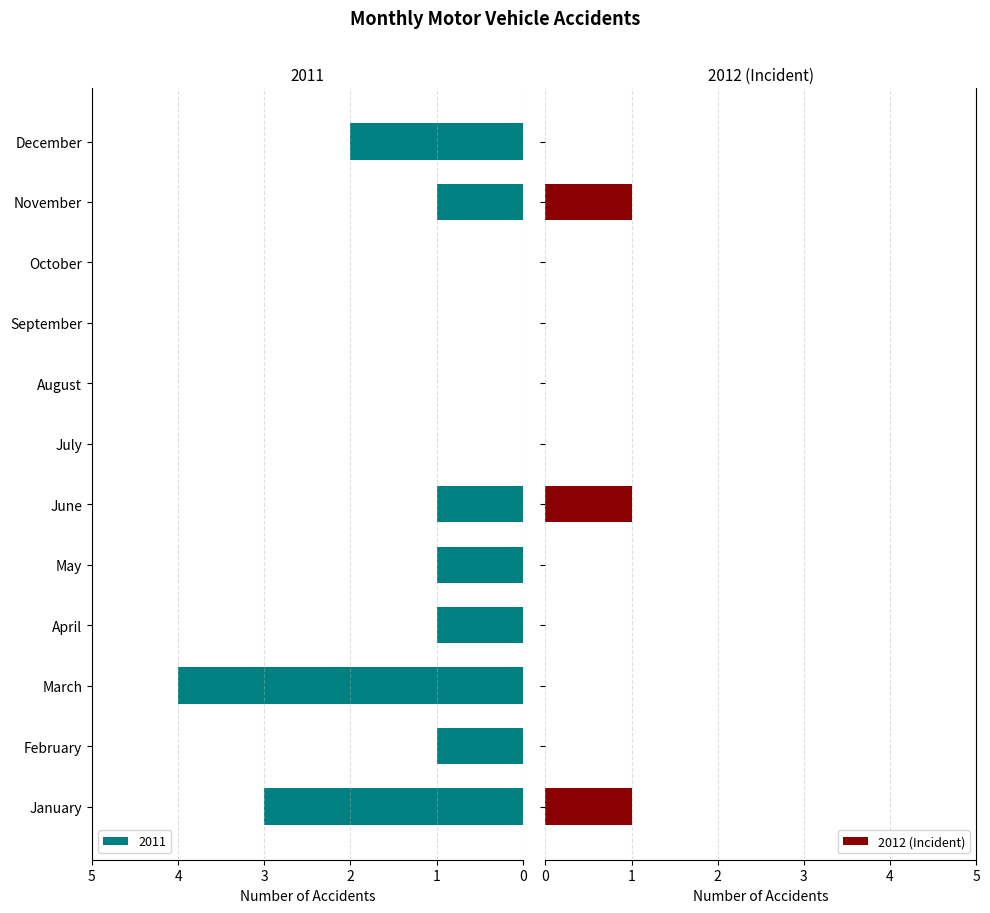

What is the sum of all 2012 (Incident) values?

3